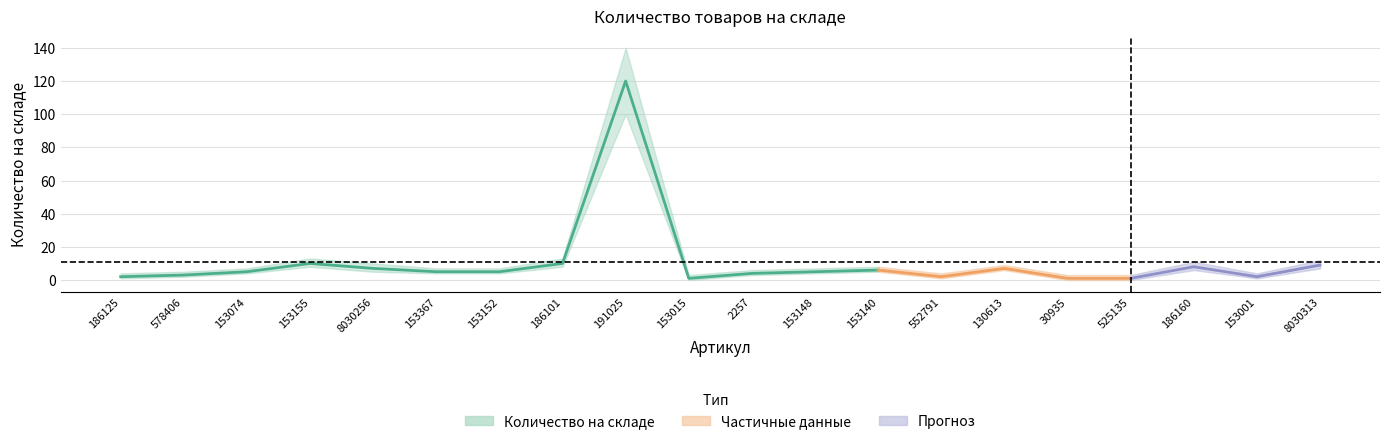

Reading left to right, what are all the values shown in this chart?

186125=2	578406=3	153074=5	153155=10	8030256=7	153367=5	153152=5	186101=10	191025=120	153015=1	2257=4	153148=5	153140=6	552791=2	130613=7	30935=1	525135=1	186160=8	153001=2	8030313=9